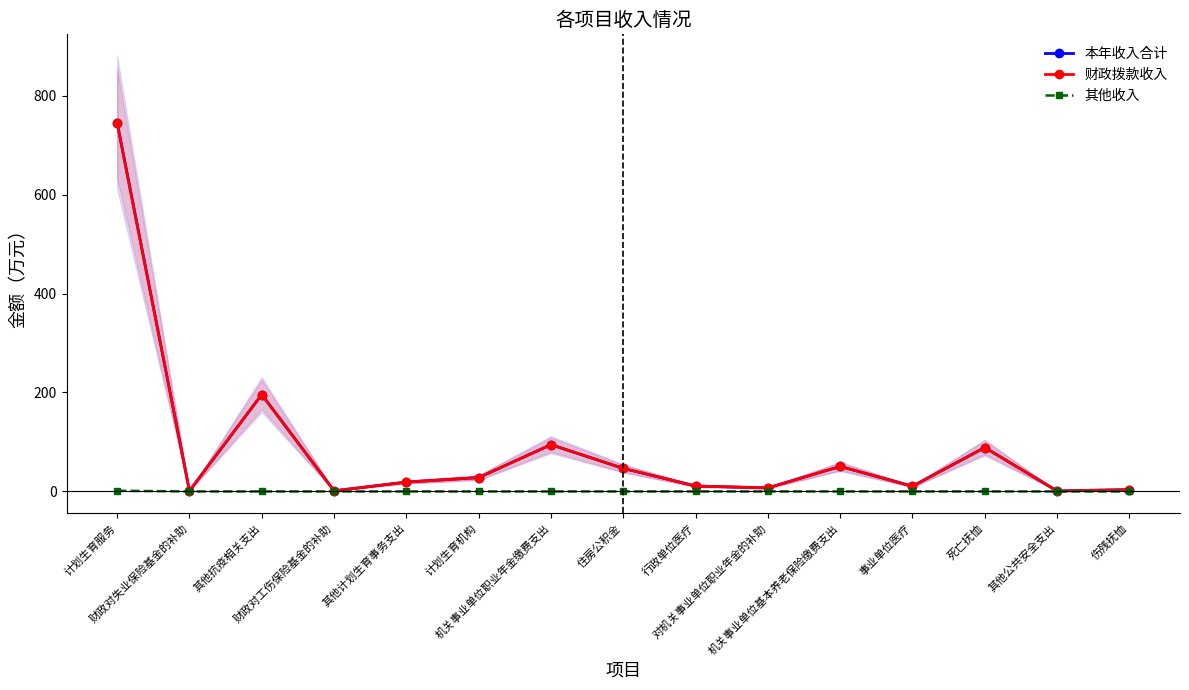

Where is 财政拨款收入 nearest to the value 372?

其他抗疫相关支出